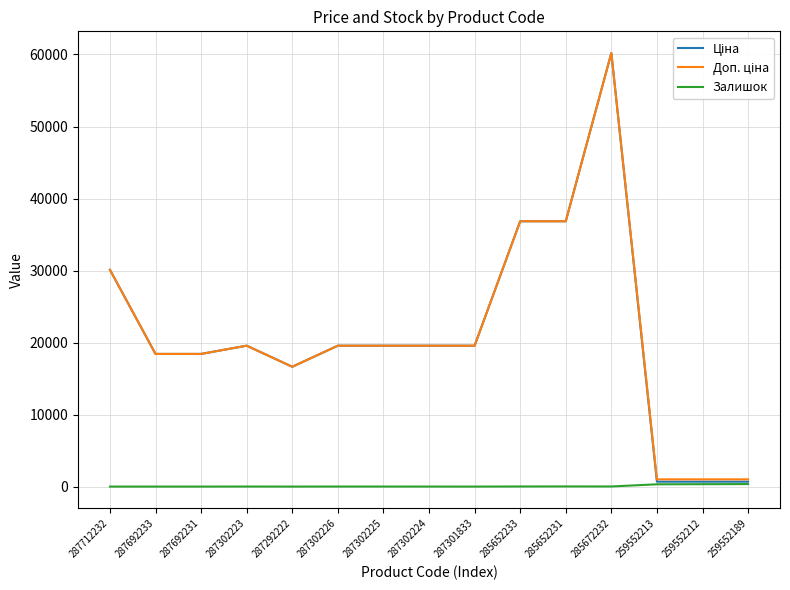

What is the spread (max minus min) of values at 287301833?

19564.9